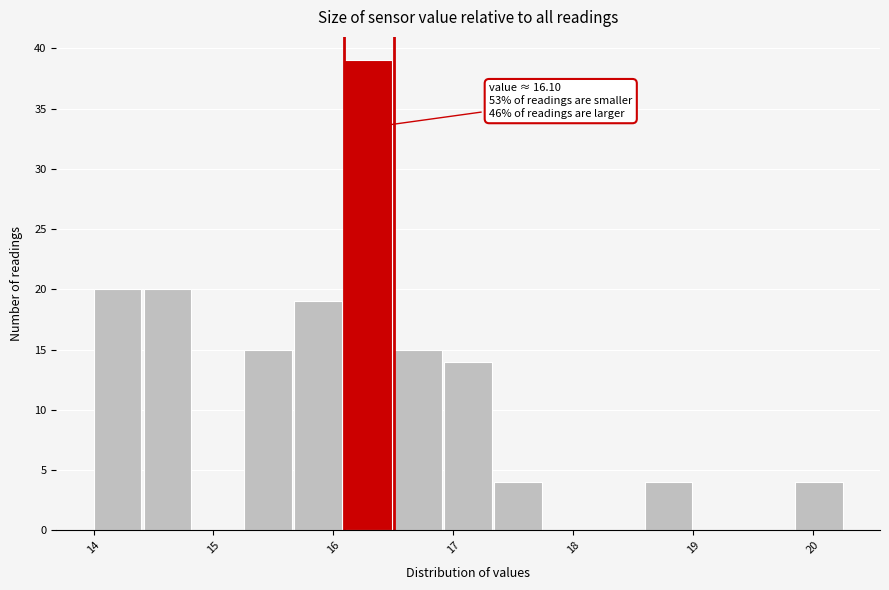

Which range on the x-axis has the tallest bar?

16.1 to 16.5